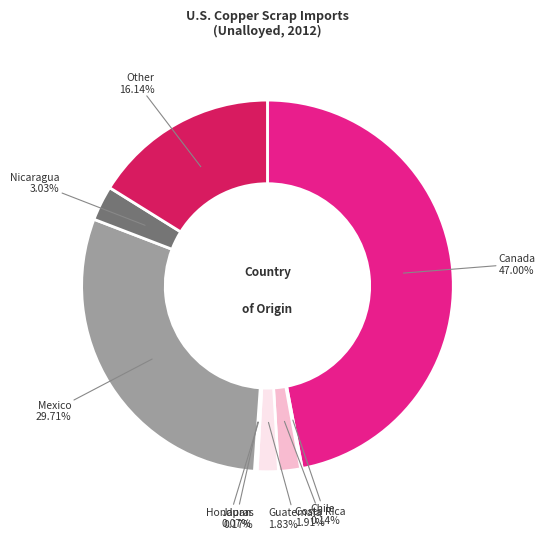

To the nearest percent, what is the average slice percentage?

11%